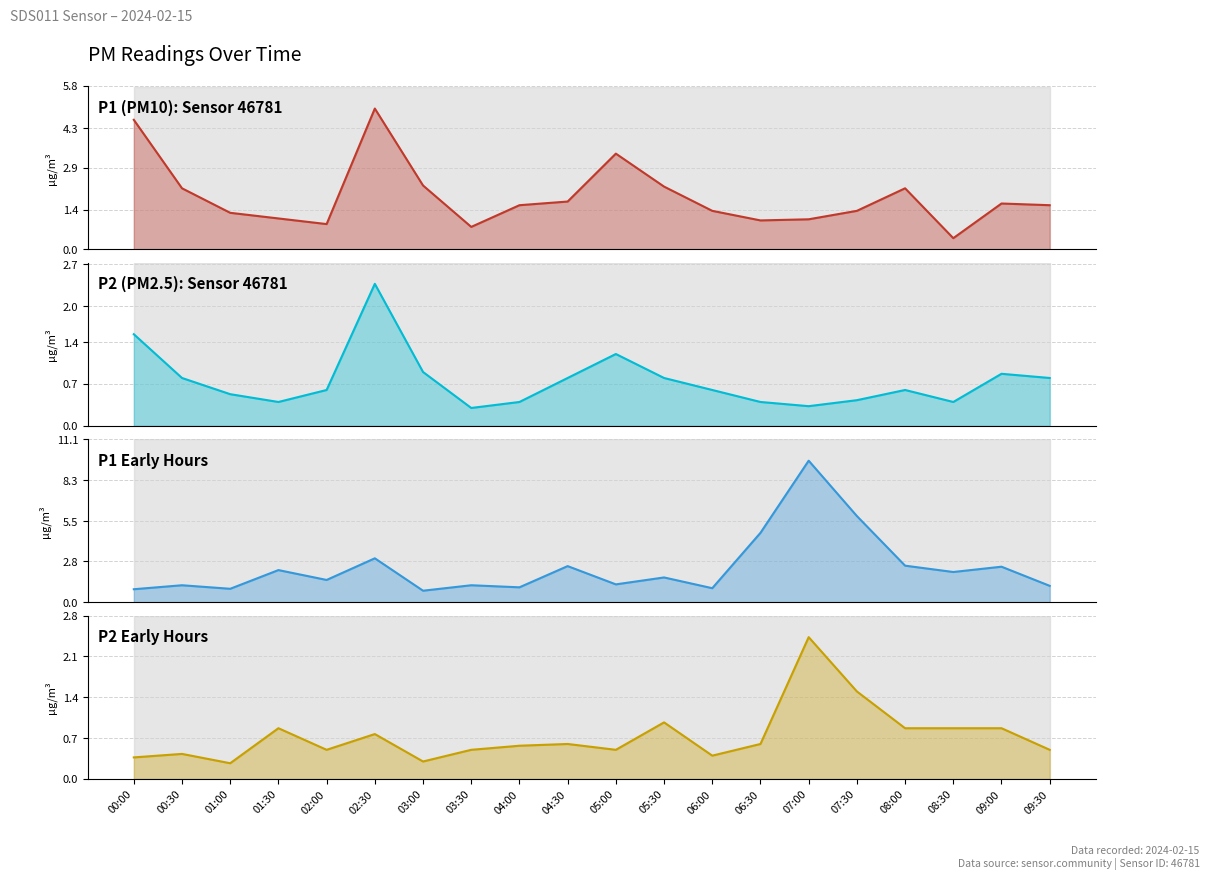

What is the label of the 8th point from the right?

06:00